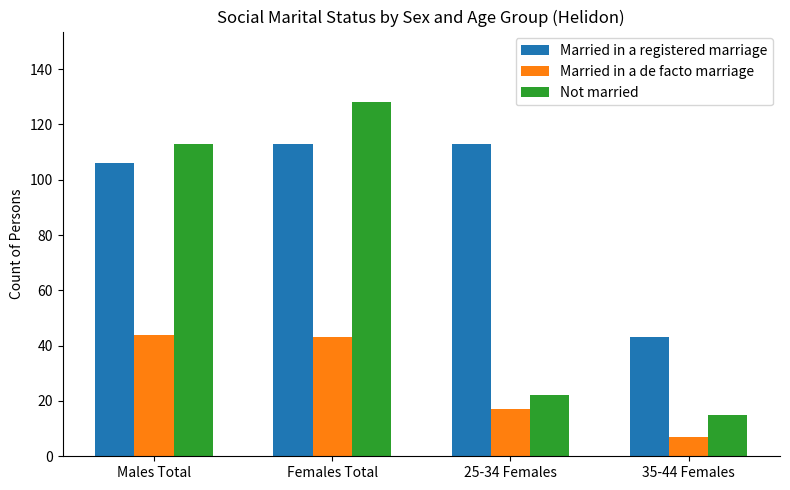

Is it true that Married in a registered marriage equals 113 at 25-34 Females?

True